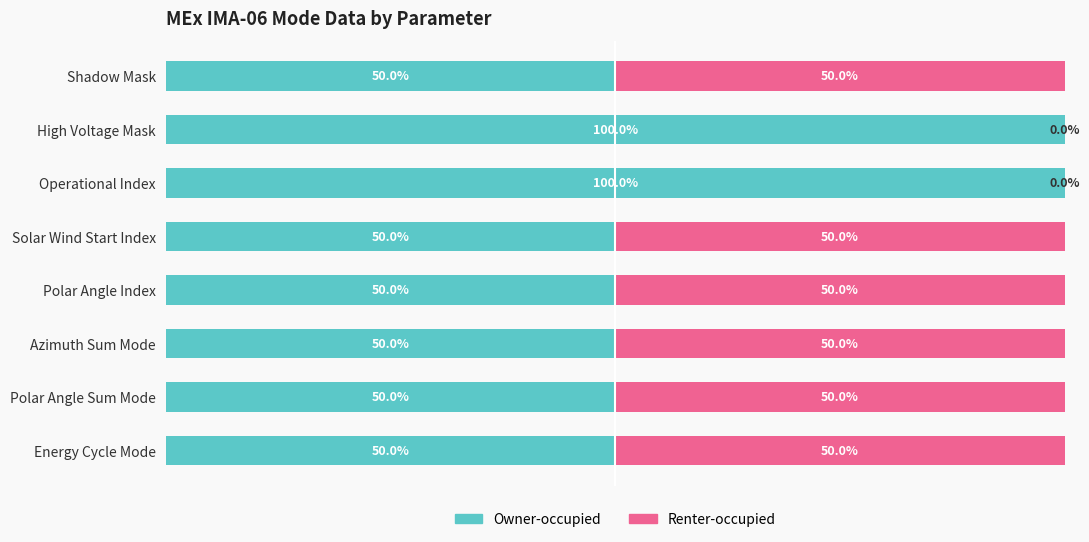

What is the average value of the Owner-occupied series?

62